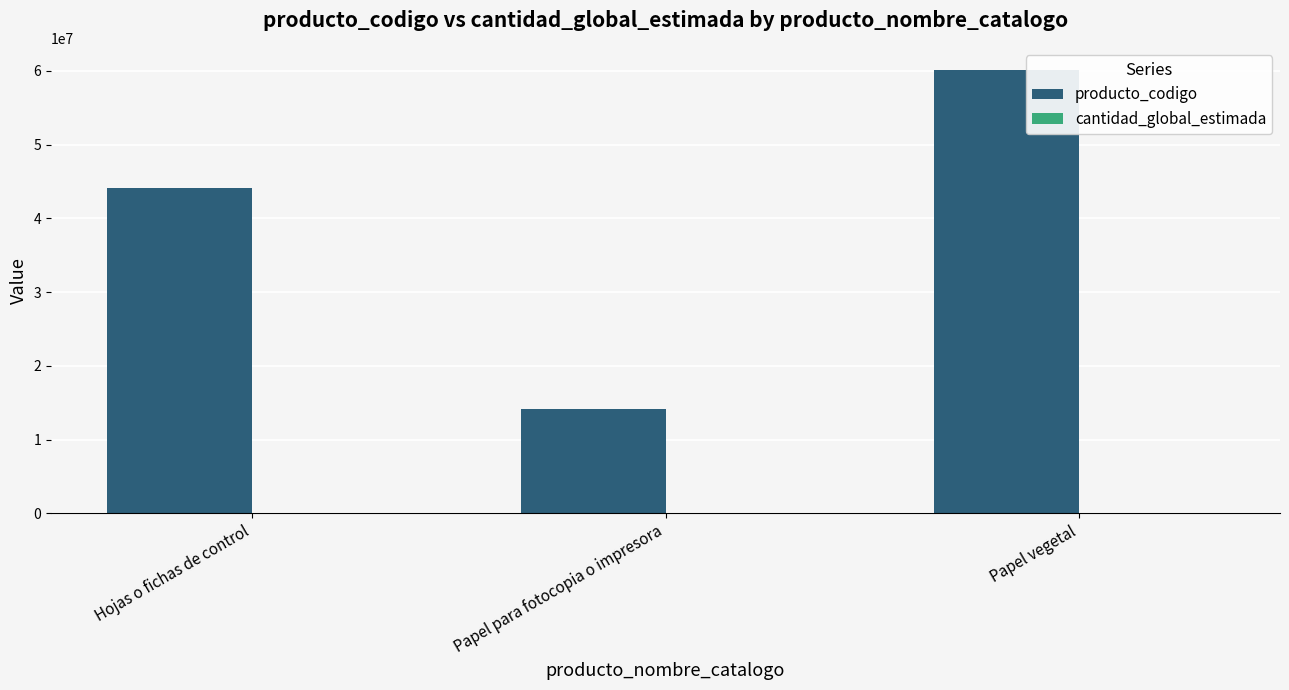

Where is producto_codigo nearest to the value 37116328?

Hojas o fichas de control